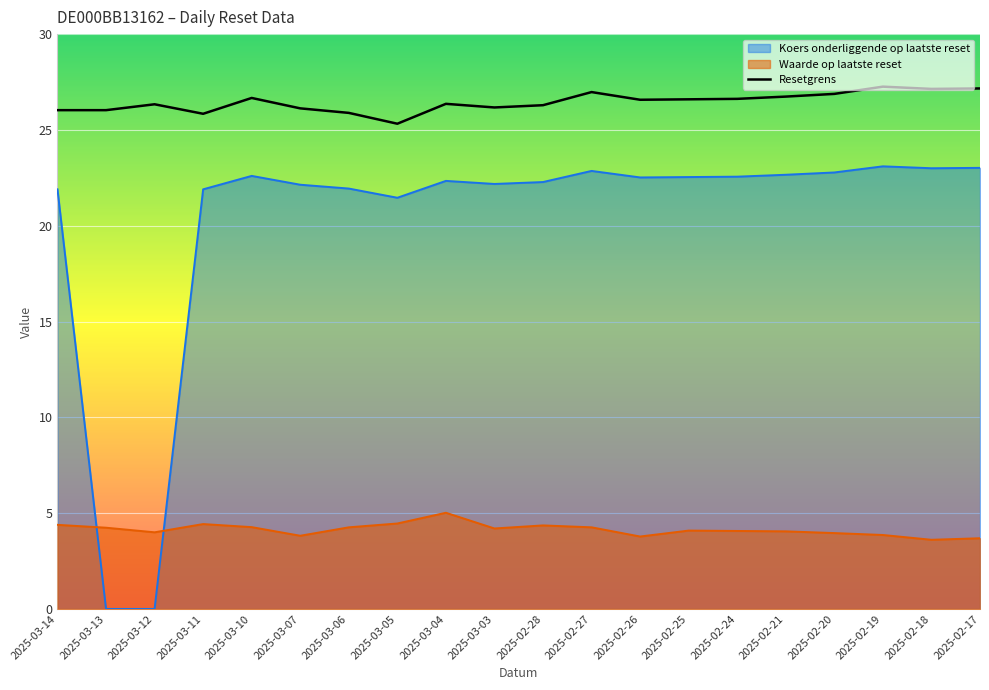

At which category does the data reach its first local valley?

2025-03-11